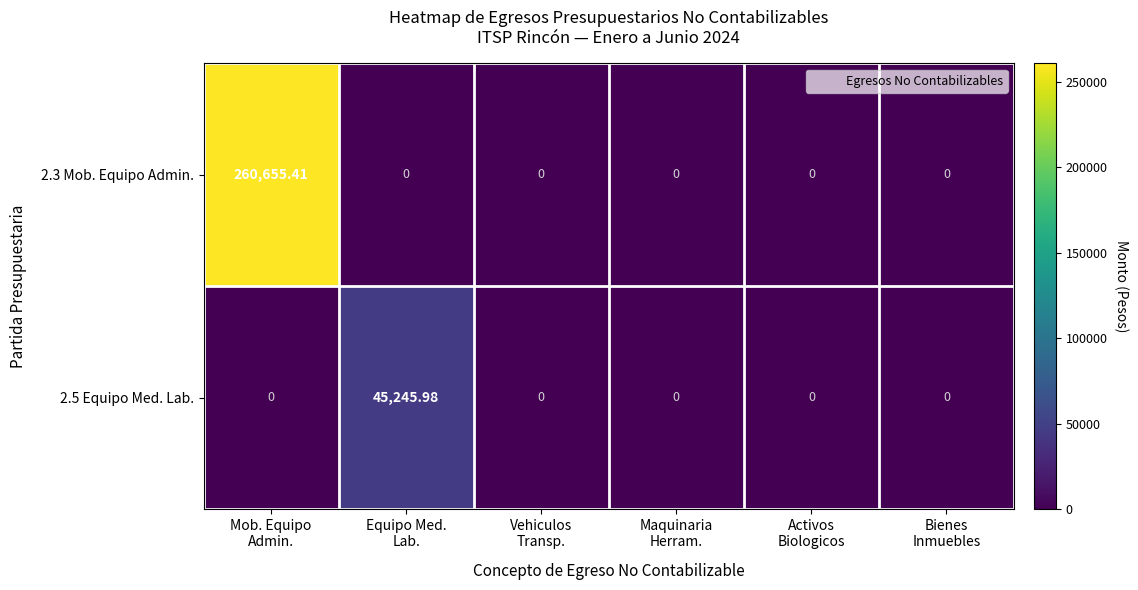

How many categories are shown in the chart?

6